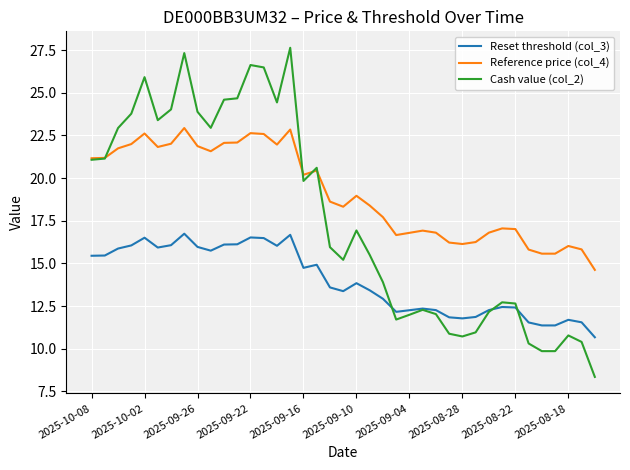

True or false: Cash value (col_2) and Reset threshold (col_3) cross at least once.

True